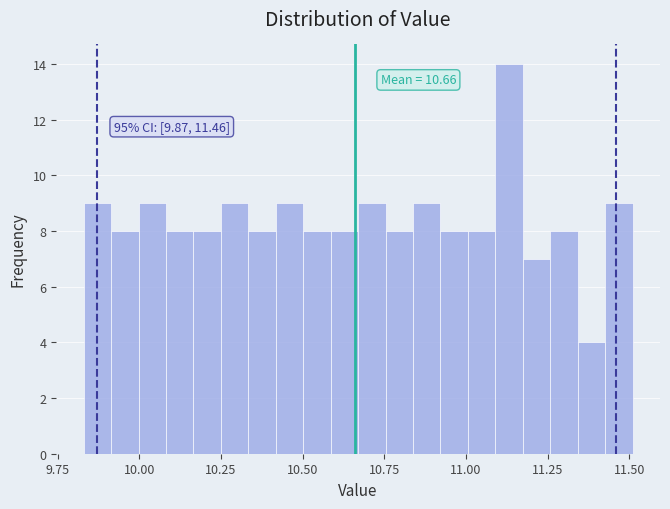

Read against the x-axis, roughly where is the centre of the tallest bar?

11.15